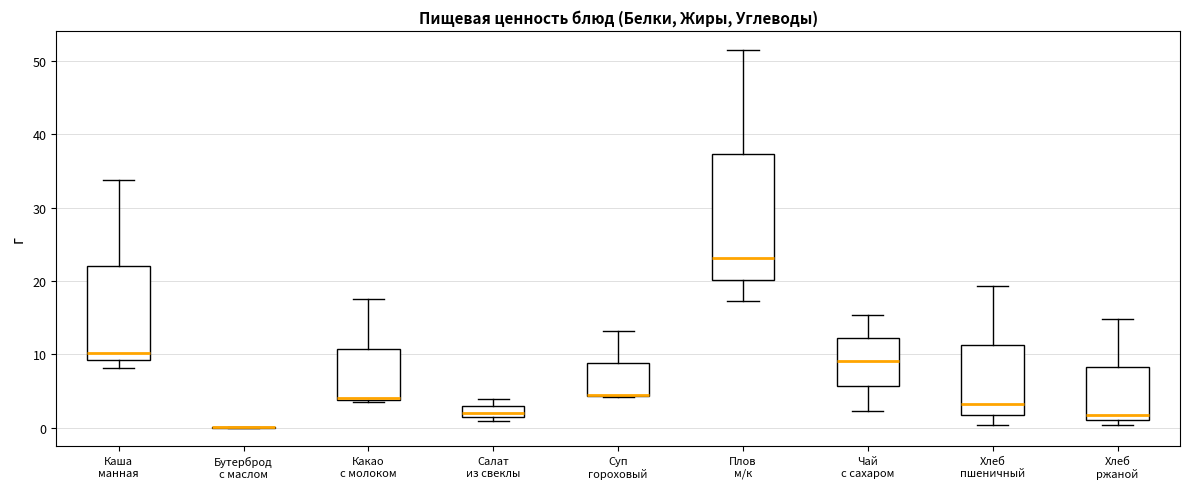

Comparing the boxes themselves (not the whiskers), which one is the tallest?

Плов м/к